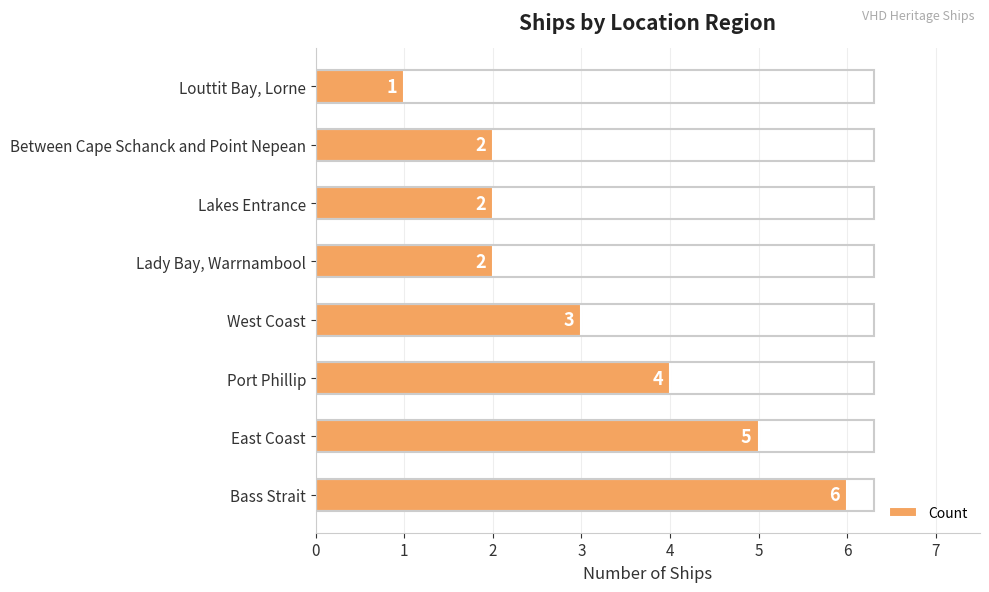

Reading bottom to top, extract all data points from this chart.

6	5	4	3	2	2	2	1